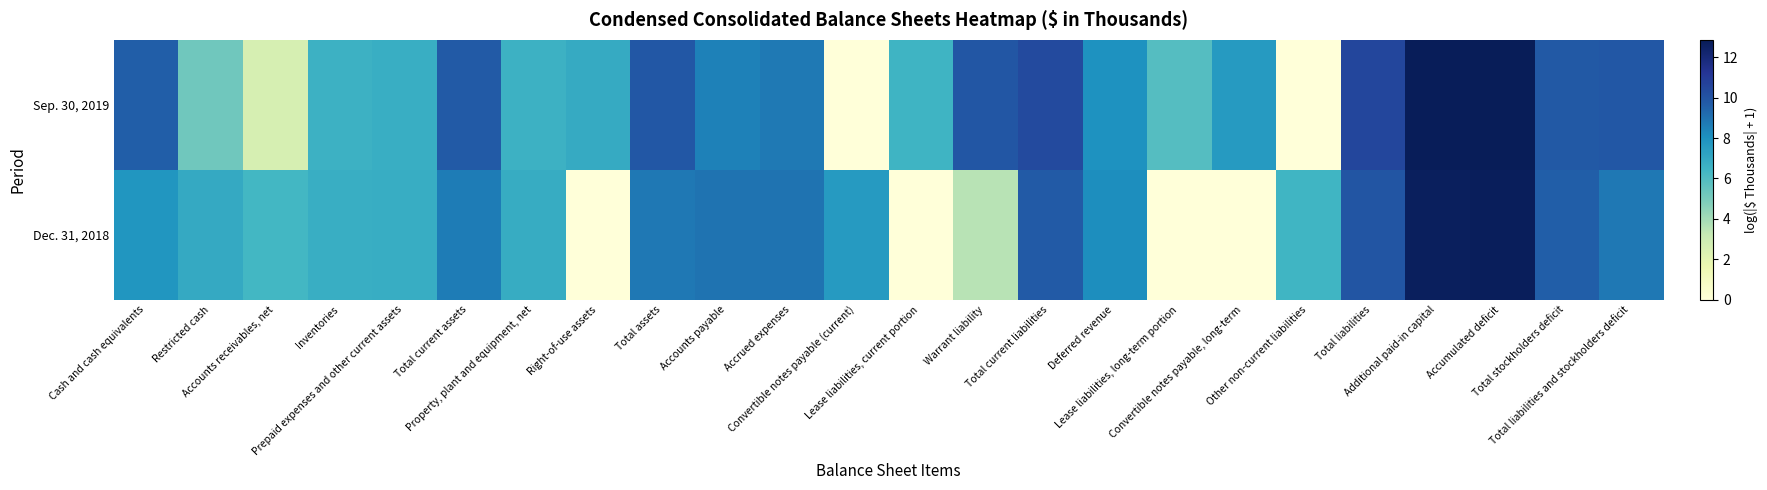

What is the greatest value displayed?

12.9